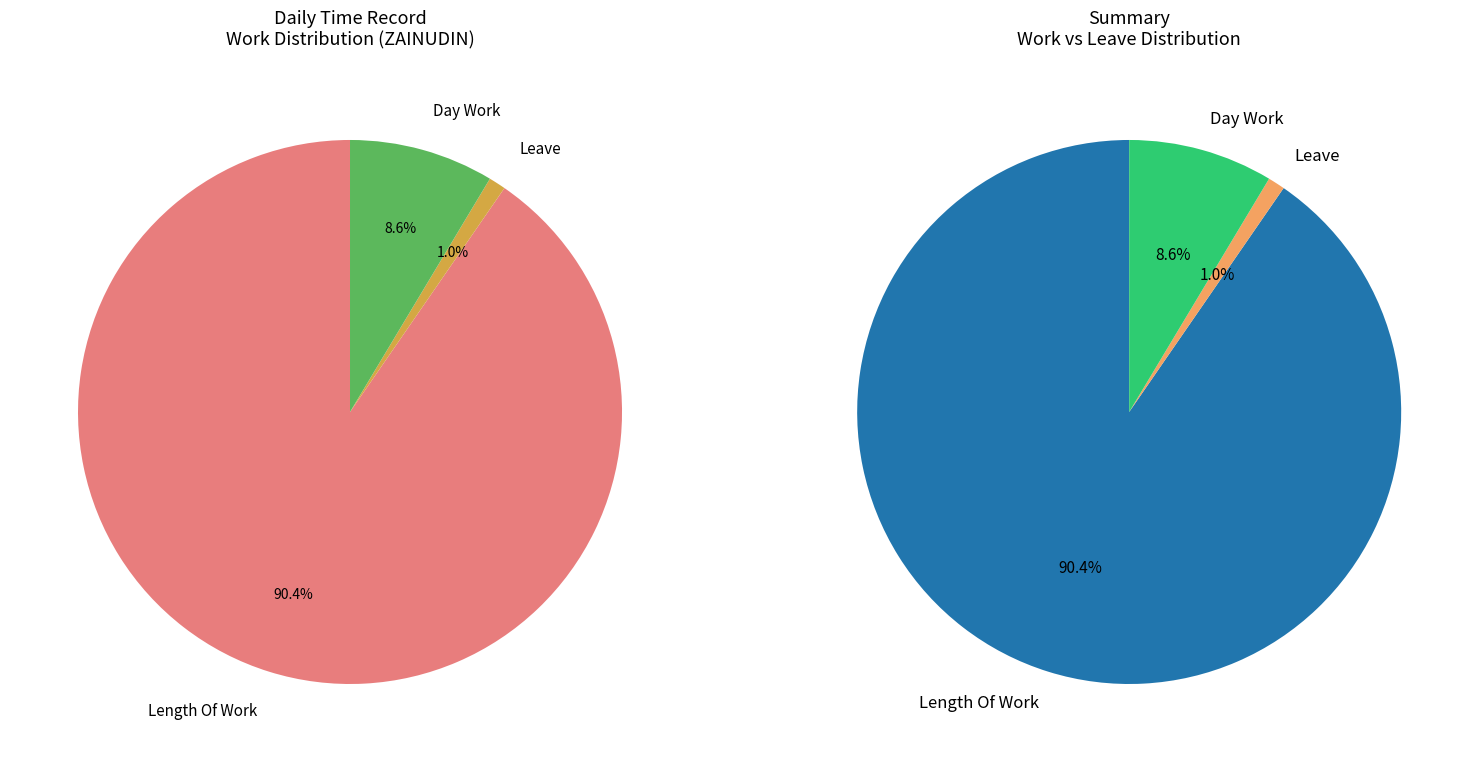

What percentage is the Day Work slice, to the nearest percent?

9%